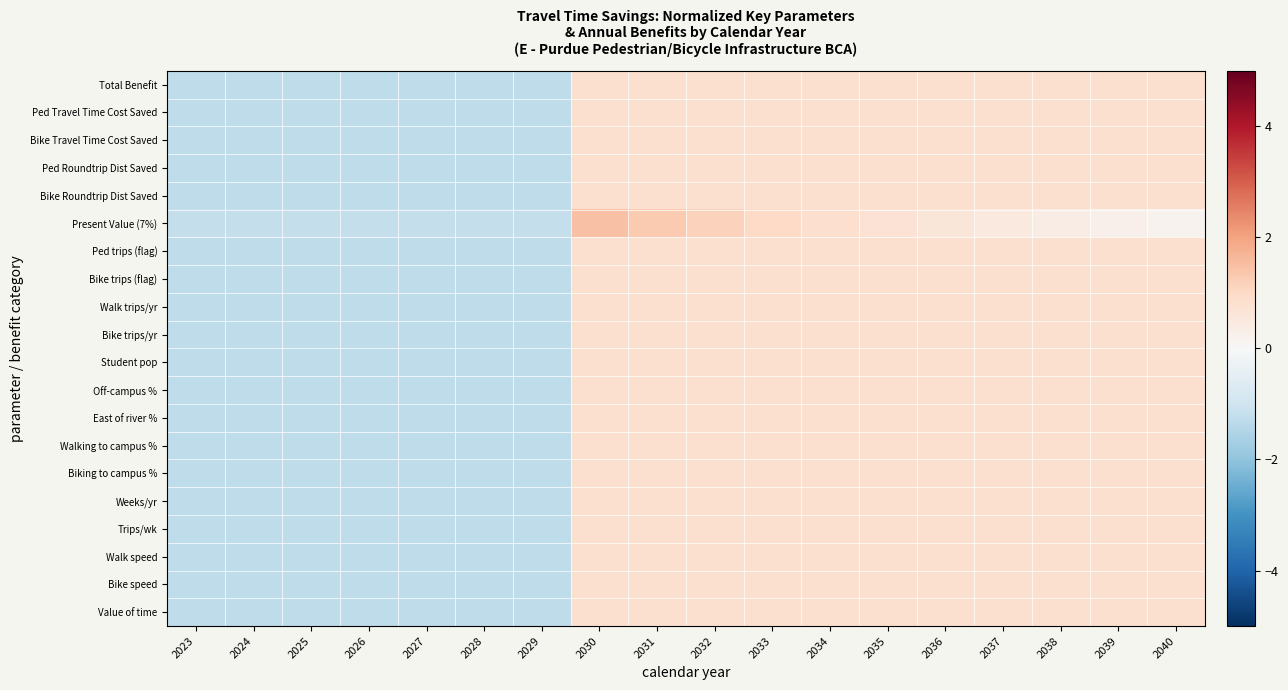

What is the spread (max minus min) of values at 2024?

0.1